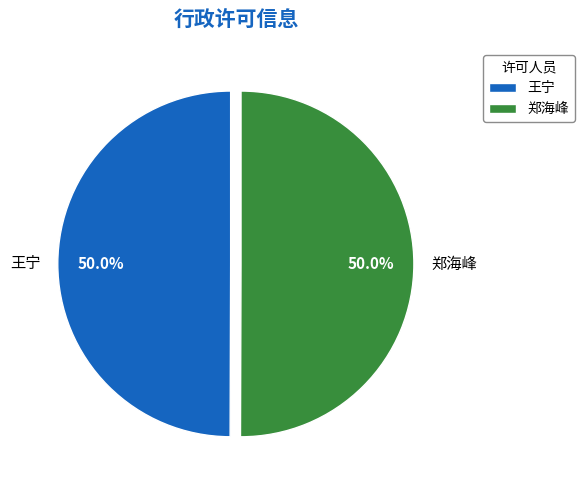

What percentage is the 郑海峰 slice, to the nearest percent?

50%